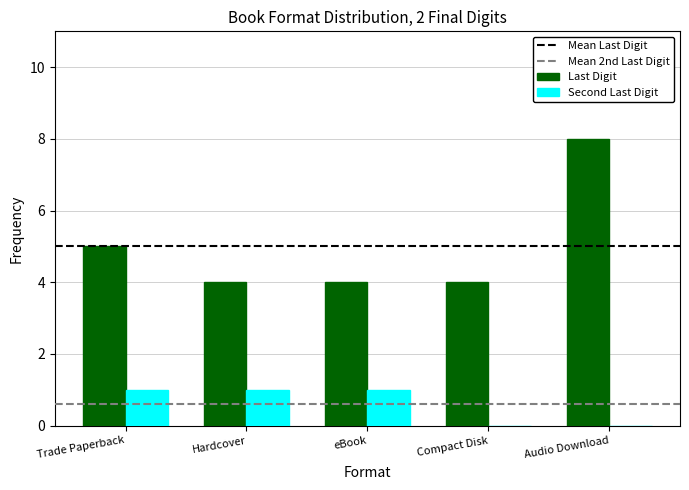

What is the sum of all Second Last Digit values?

3